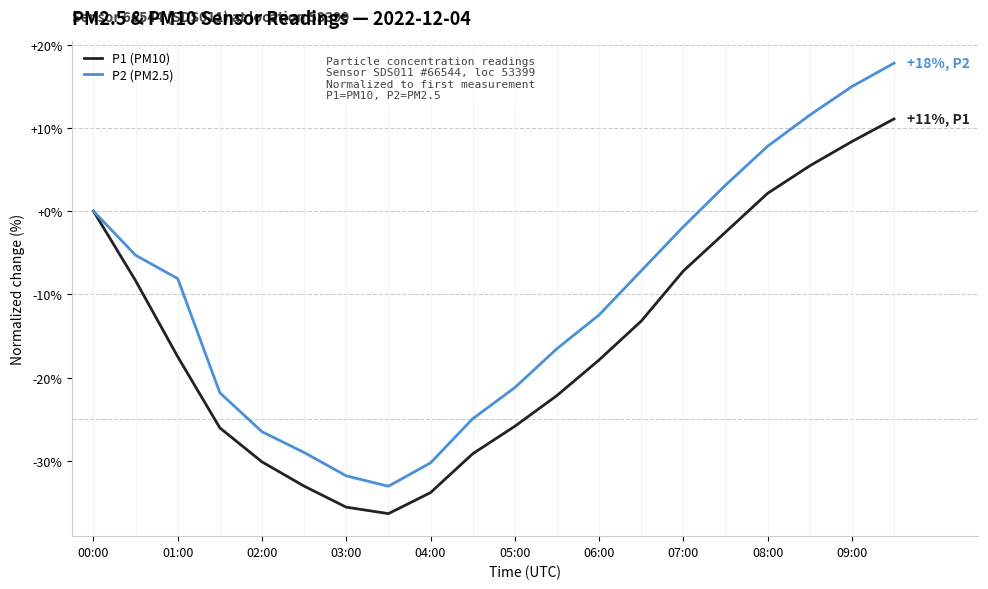

Which series has the widest spread of values?

P2 (PM2.5)